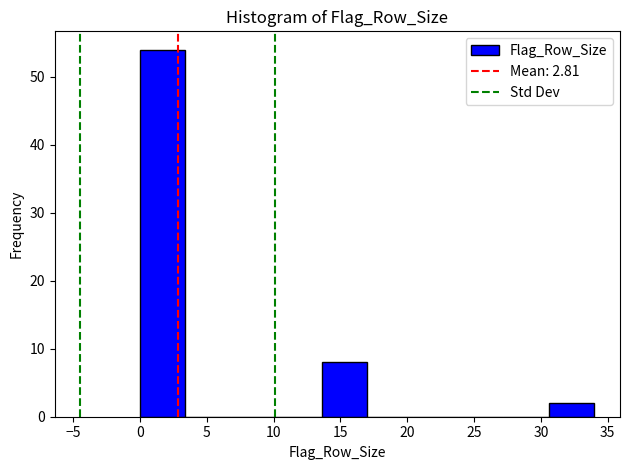

Reading left to right, list every bar in this chart as the range it spans on the x-axis followed by its height. Neither the bar edges nor the heights are printed on the chart, so give them approximately, as read against the axes.

0.0 to 3.4: 54
3.4 to 6.8: 0
6.8 to 10.2: 0
10.2 to 13.6: 0
13.6 to 17.0: 8
17.0 to 20.4: 0
20.4 to 23.8: 0
23.8 to 27.2: 0
27.2 to 30.6: 0
30.6 to 34.0: 2